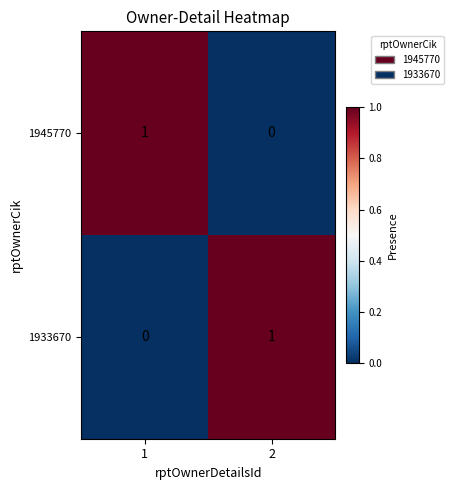

At 2, list the series in order from largest to smallest.

1933670, 1945770